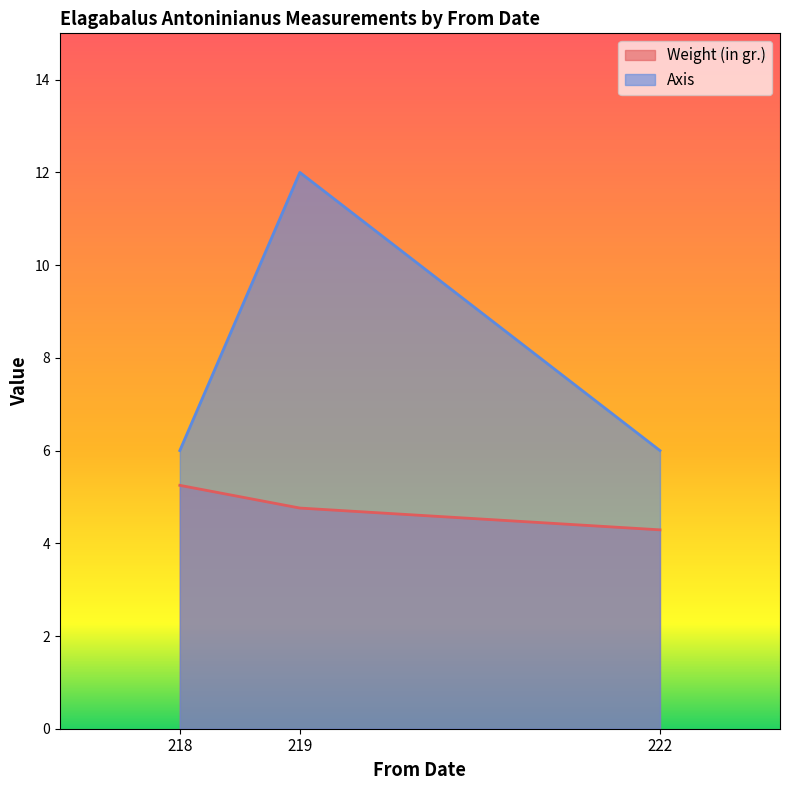

How many lines are shown in the chart?

2